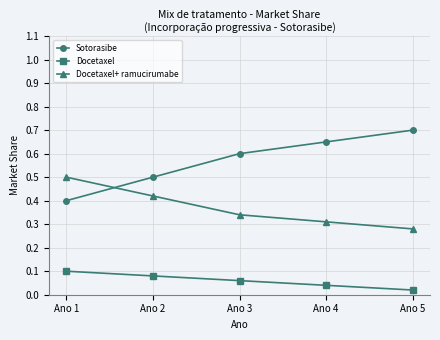

What is the approximate value of Docetaxel+ ramucirumabe at Ano 1?

0.5